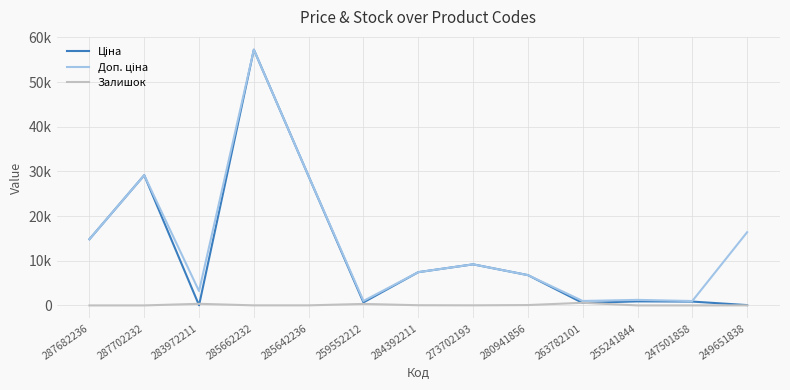

True or false: Залишок and Ціна intersect in this chart.

True